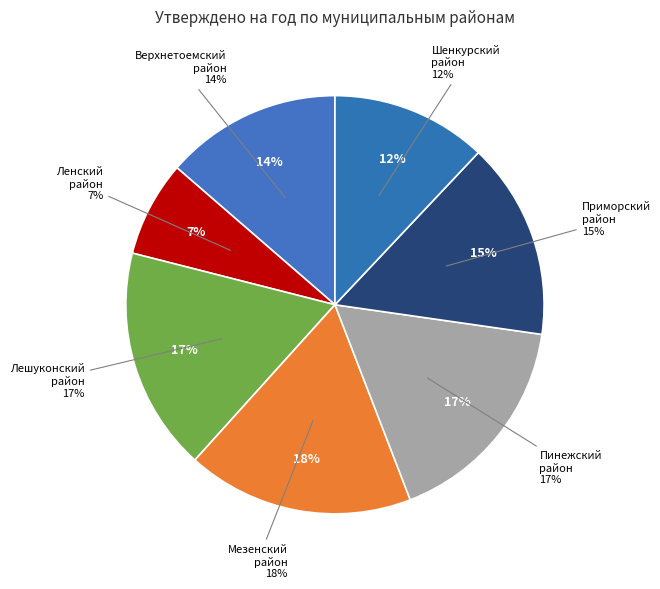

The МО "Лешуконский муниципальный район" slice represents 7% of the pie. True or false?

False